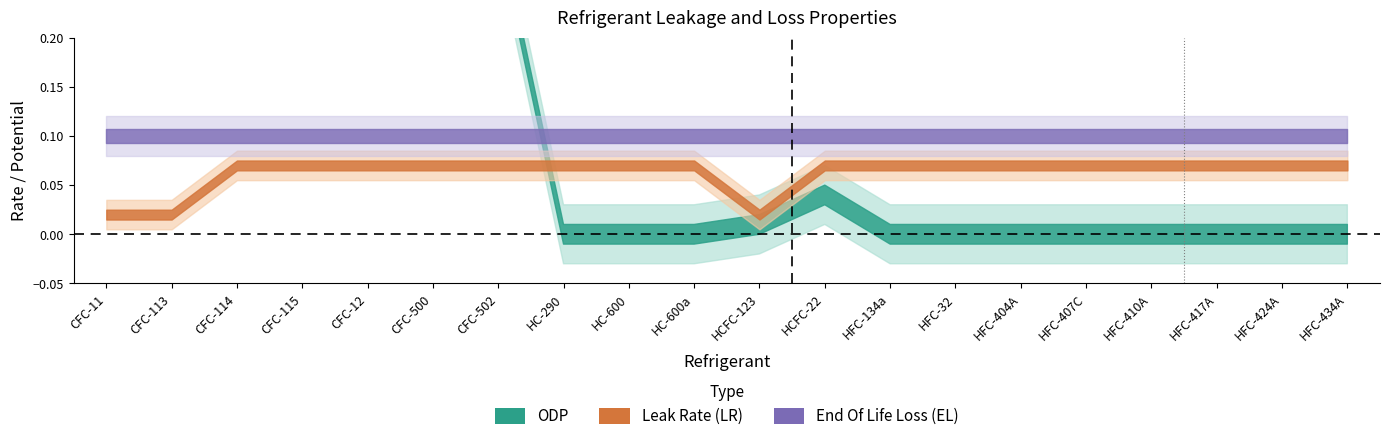

At HFC-424A, list the series in order from largest to smallest.

End Of Life Loss (EL), Leak Rate (LR), ODP